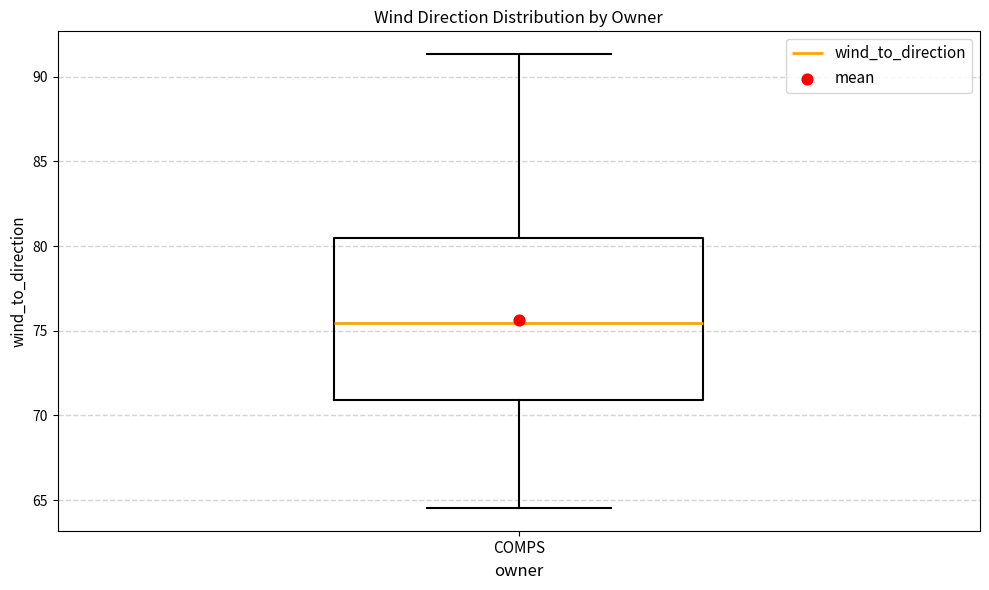

Read this box plot against the y-axis: the position of the median line, the range covered by the box, and the ends of both whiskers. The values are not printed on the chart, so give them approximately, as read against the axis.

median 75.5, box 71.0 to 80.5, whiskers 64.5 to 91.5